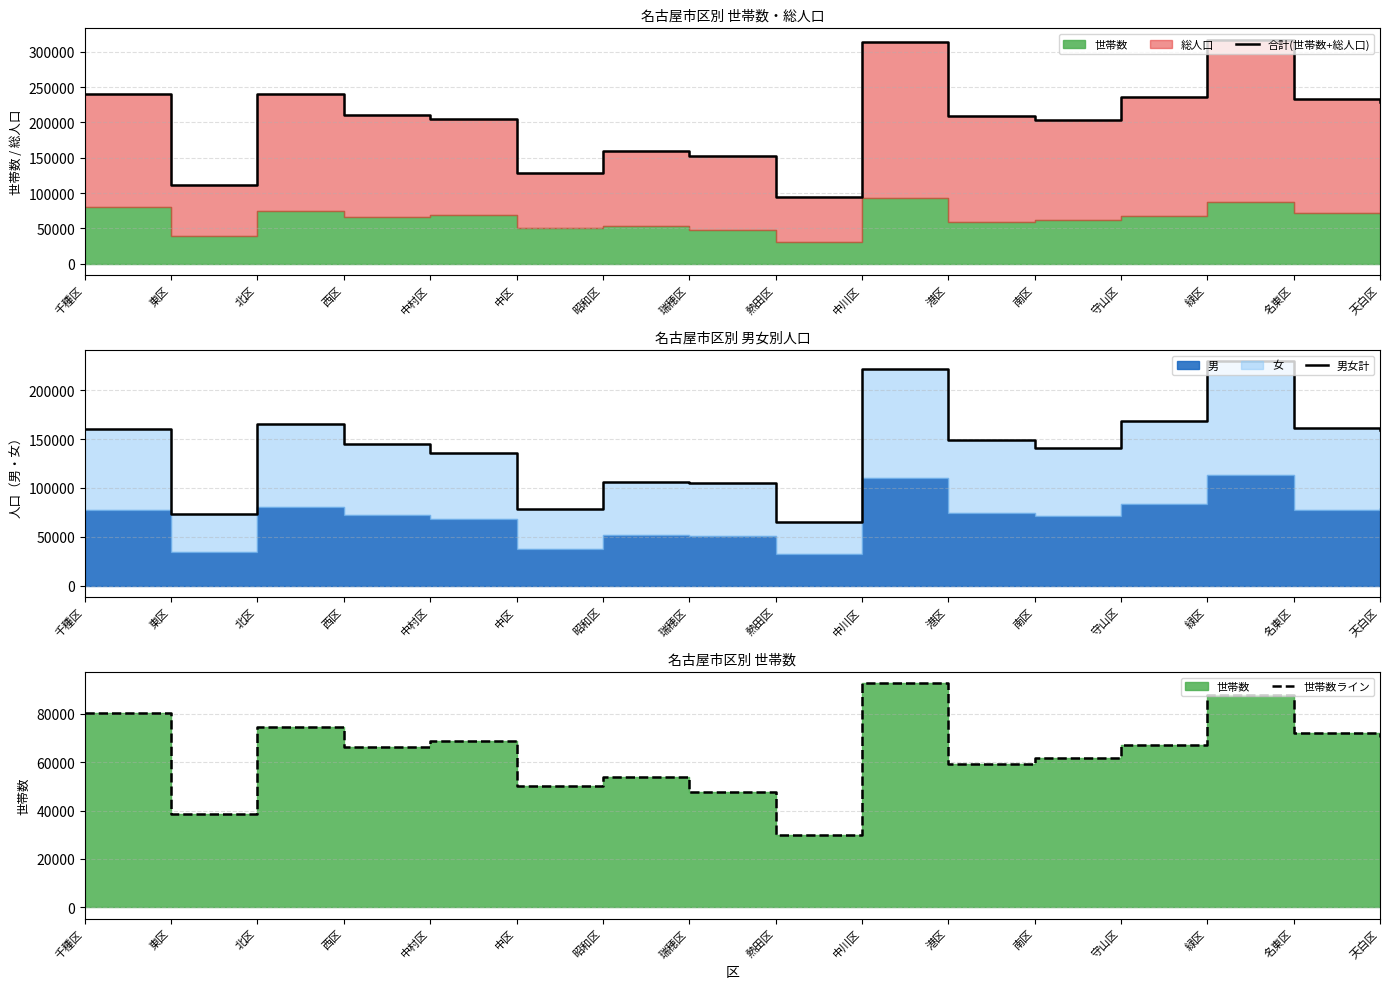

Which category has the lowest value in the 男女計 series?

熱田区